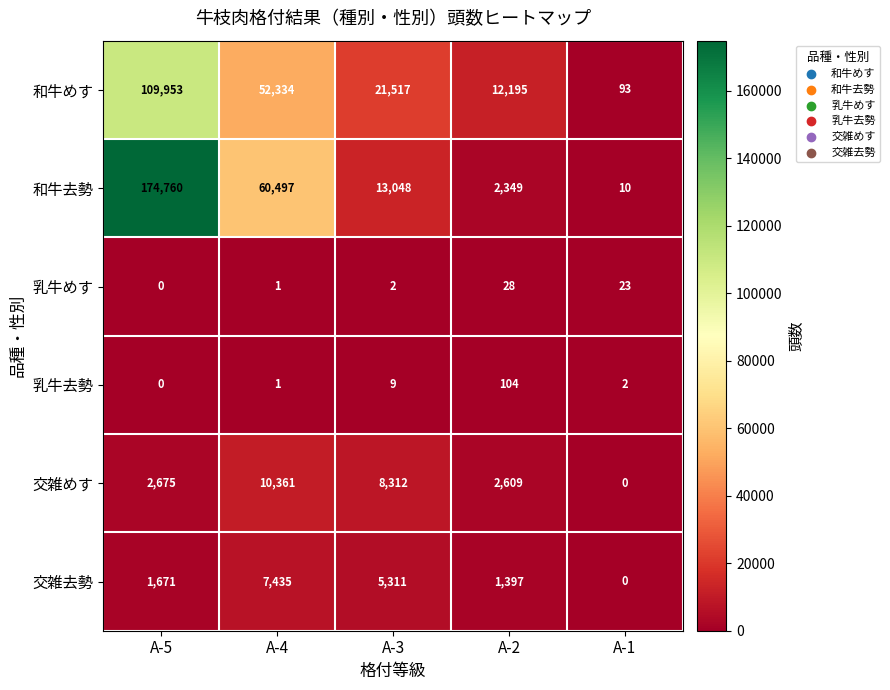

Rank the categories by 乳牛去勢 value from lowest to highest.

A-5, A-4, A-1, A-3, A-2